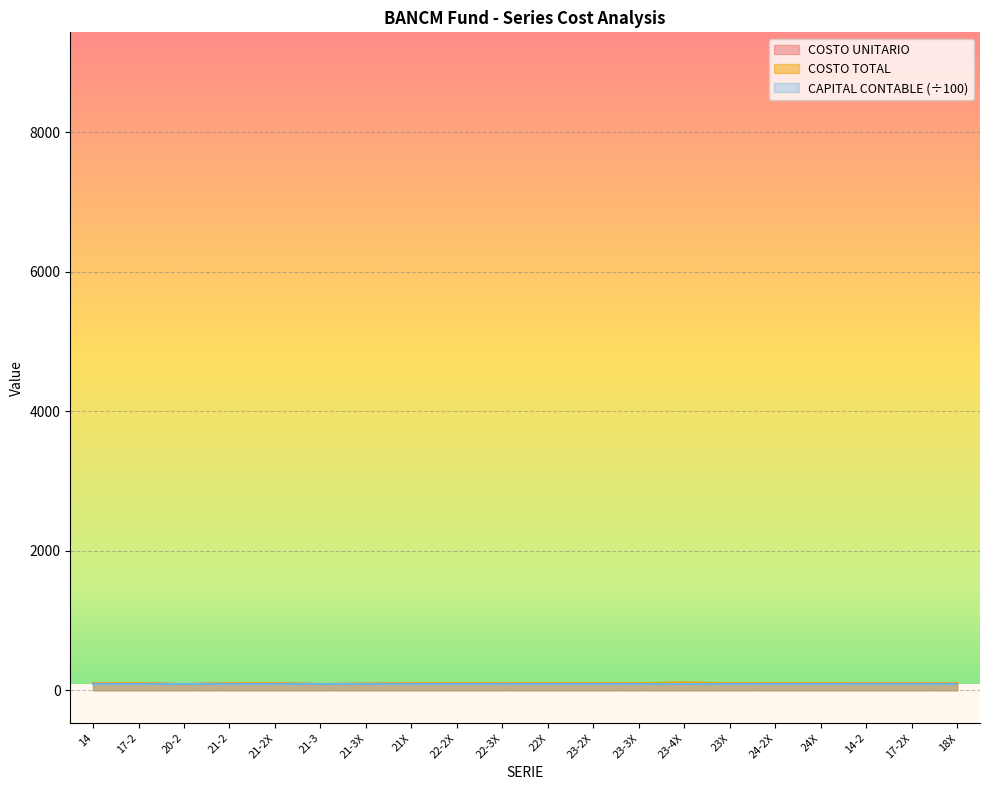

How many lines are shown in the chart?

3